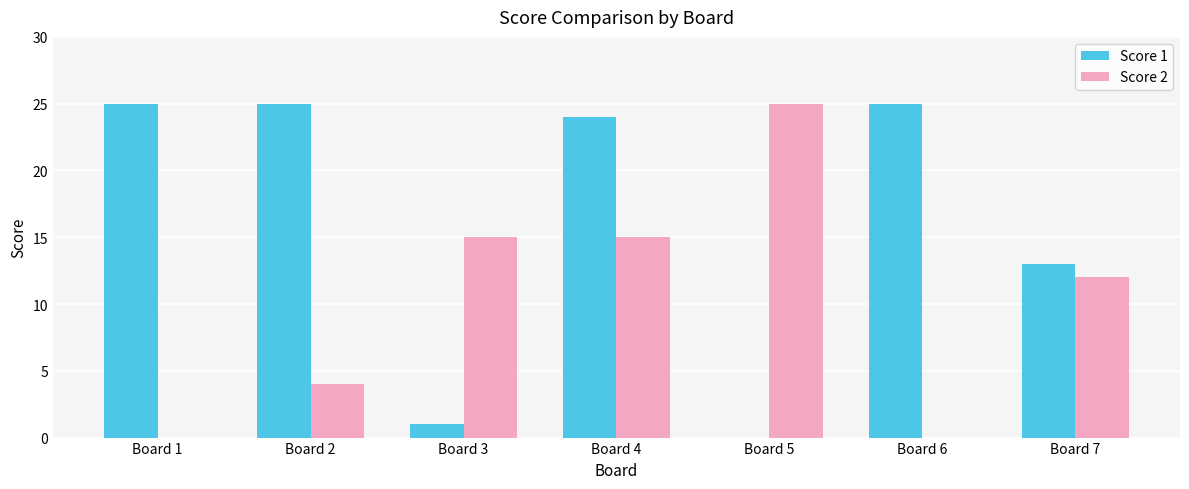

What is the sum of the Score 2 values at Board 4 and Board 2?

19